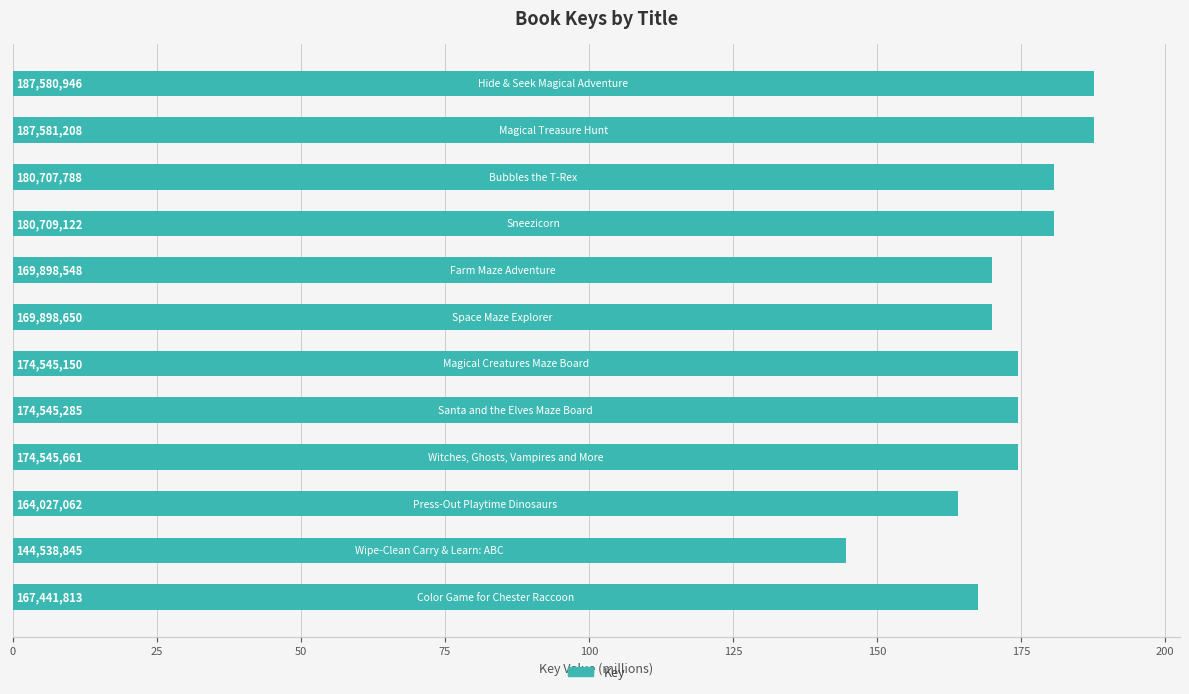

How many bars are there in total?

12